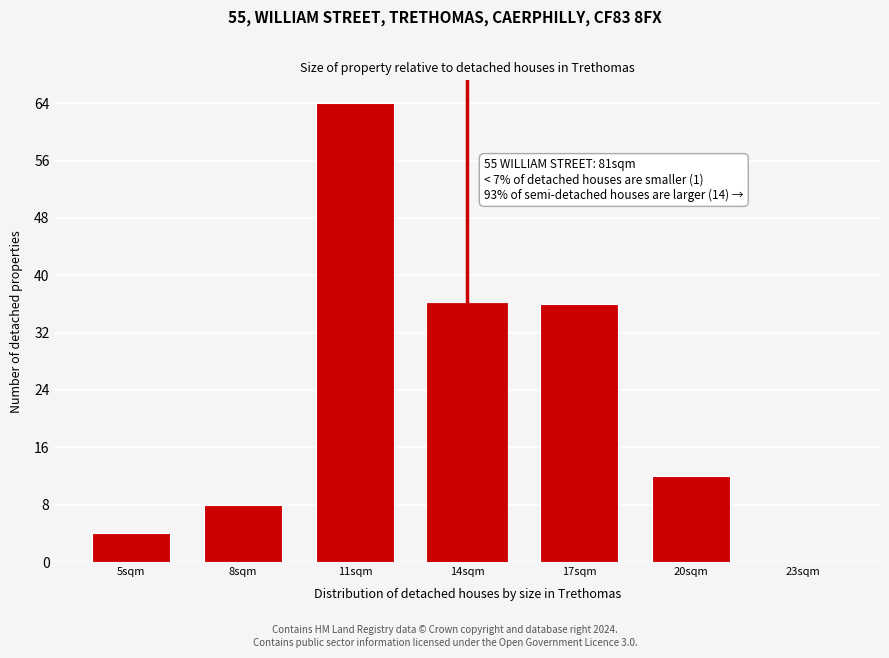

Reading left to right, list all the values displayed in this chart.

5sqm=4	8sqm=8	11sqm=64	14sqm=36	17sqm=36	20sqm=12	23sqm=0